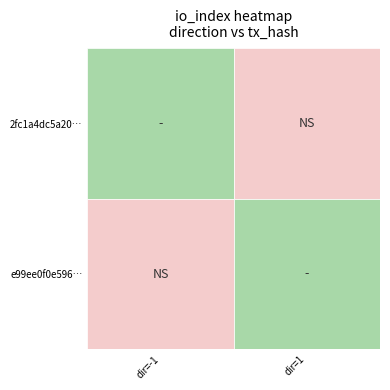

Count the e99ee0f0e5960e3890782a4f4f55992ddf97d3d values in the range 1 to 2.

2